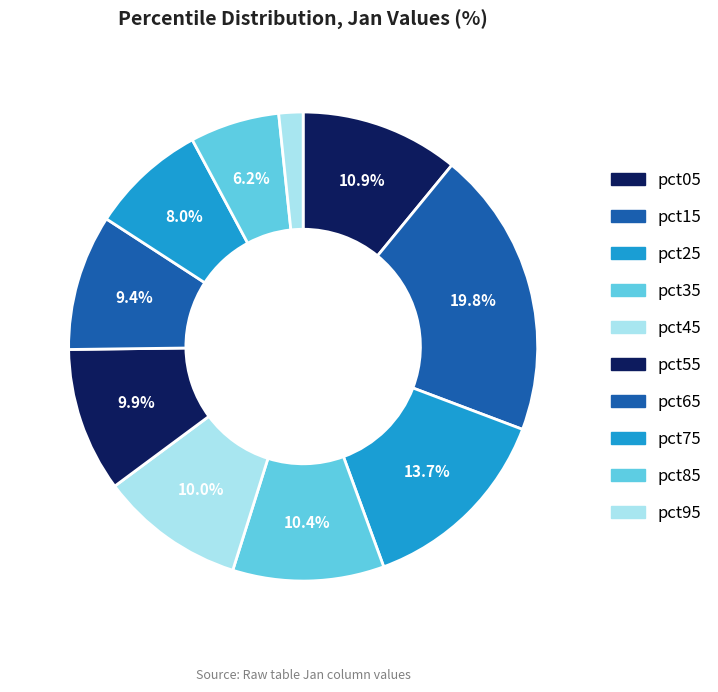

Is it true that pct05 is 11% of the pie?

True